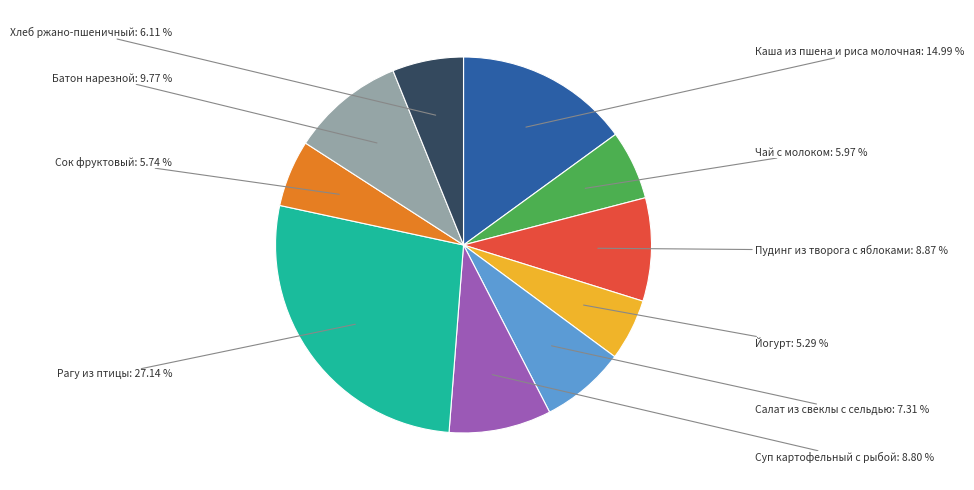

How many slices are in this pie chart?

10